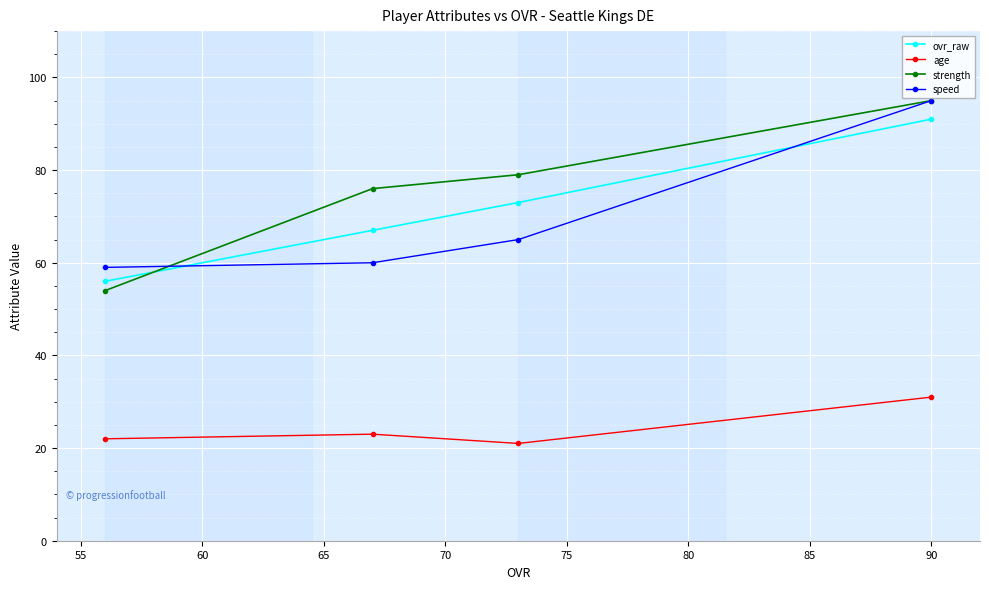

What are all the series names shown in the legend?

ovr_raw, age, strength, speed